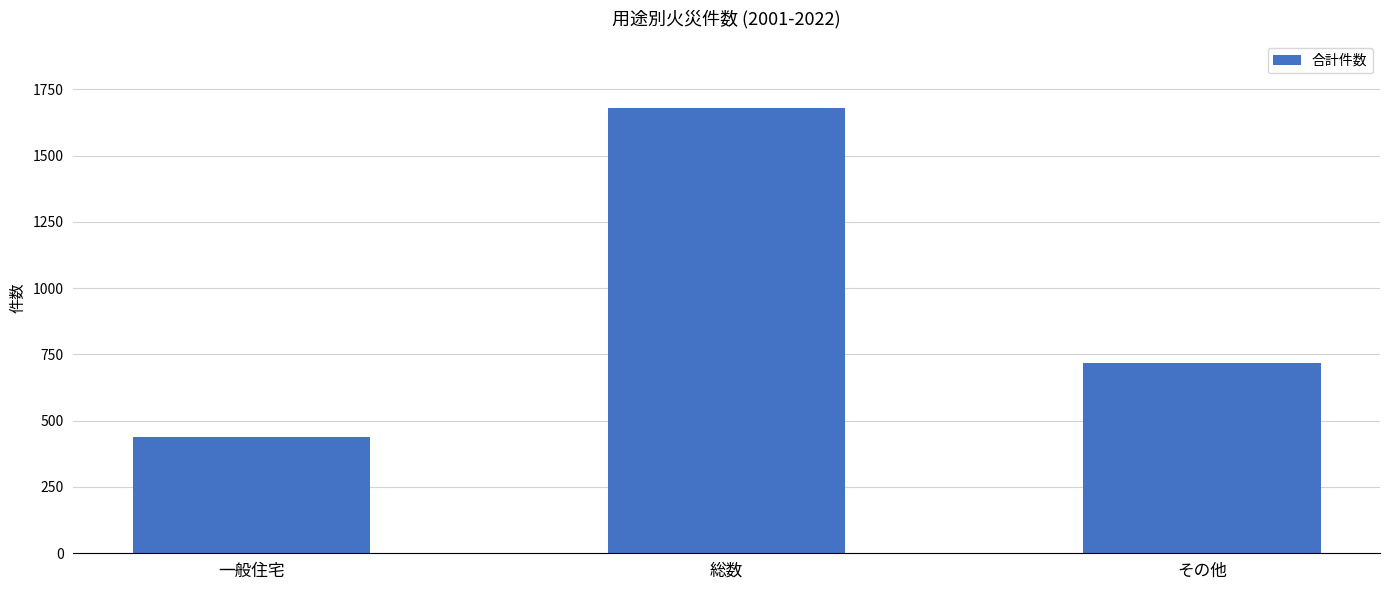

True or false: the data shows 717 at その他.

True